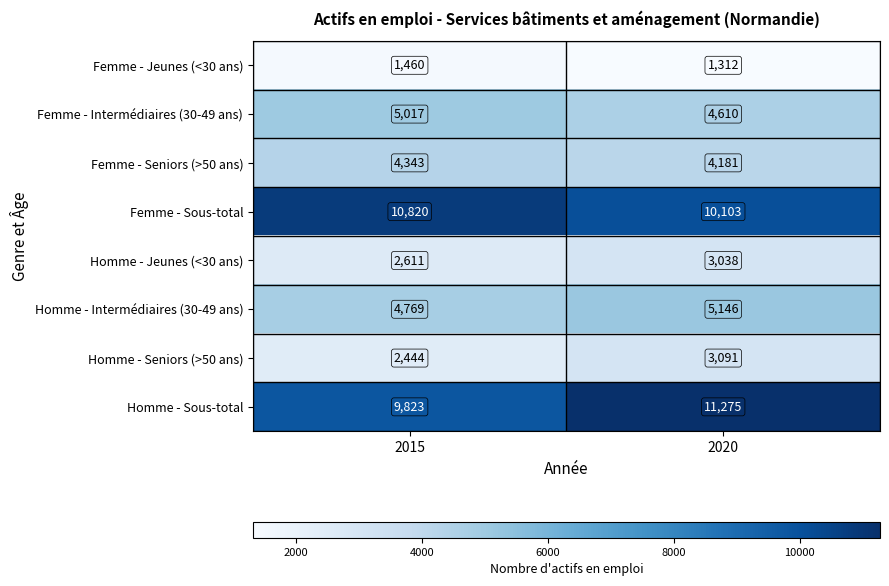

True or false: Femme - Seniors (>50 ans) has a value of 4343 at 2015.

True